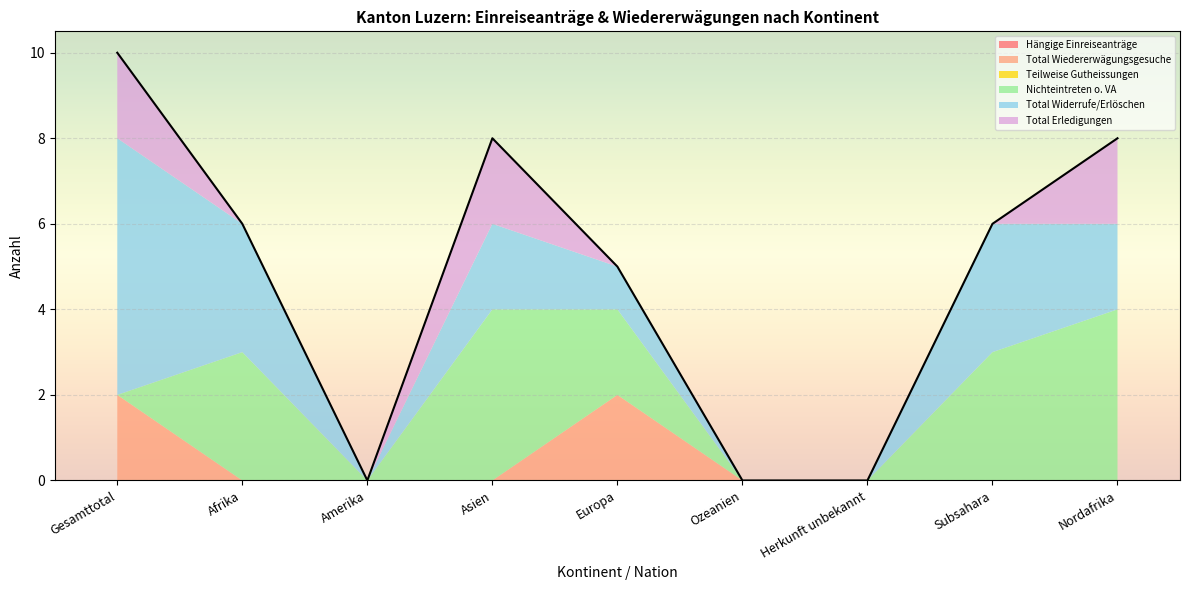

What is the label of the 2nd point from the right?

Subsahara